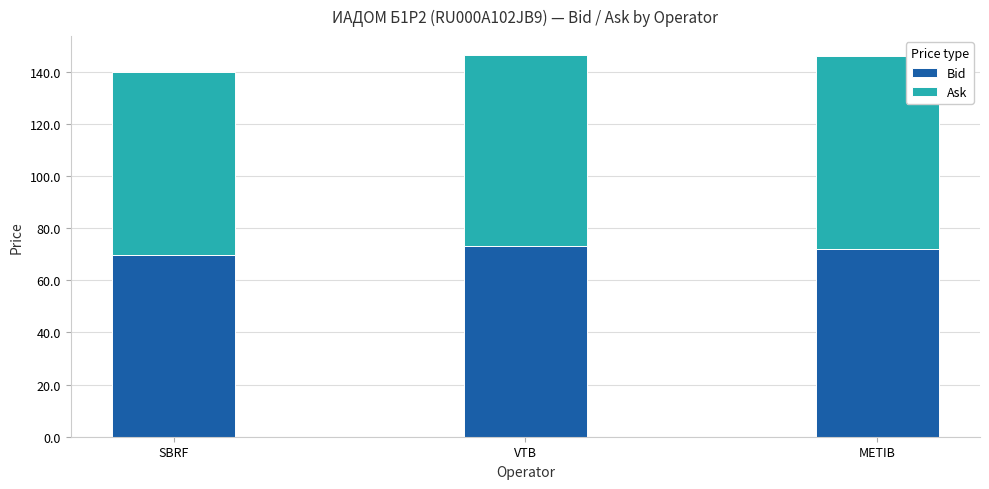

Count the number of data series in this chart.

2